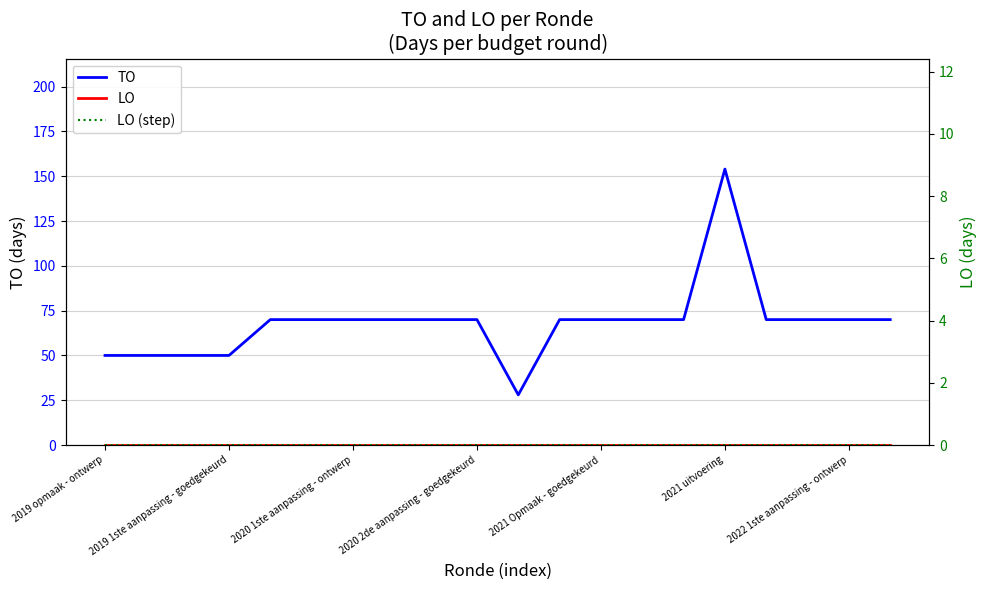

Reading left to right, transcribe all the data shown in this chart.

TO: 50	50	50	50	70	70	70	70	70	70	28	70	70	70	70	154	70	70	70	70
LO: 0	0	0	0	0	0	0	0	0	0	0	0	0	0	0	0	0	0	0	0
LO (step): 0	0	0	0	0	0	0	0	0	0	0	0	0	0	0	0	0	0	0	0